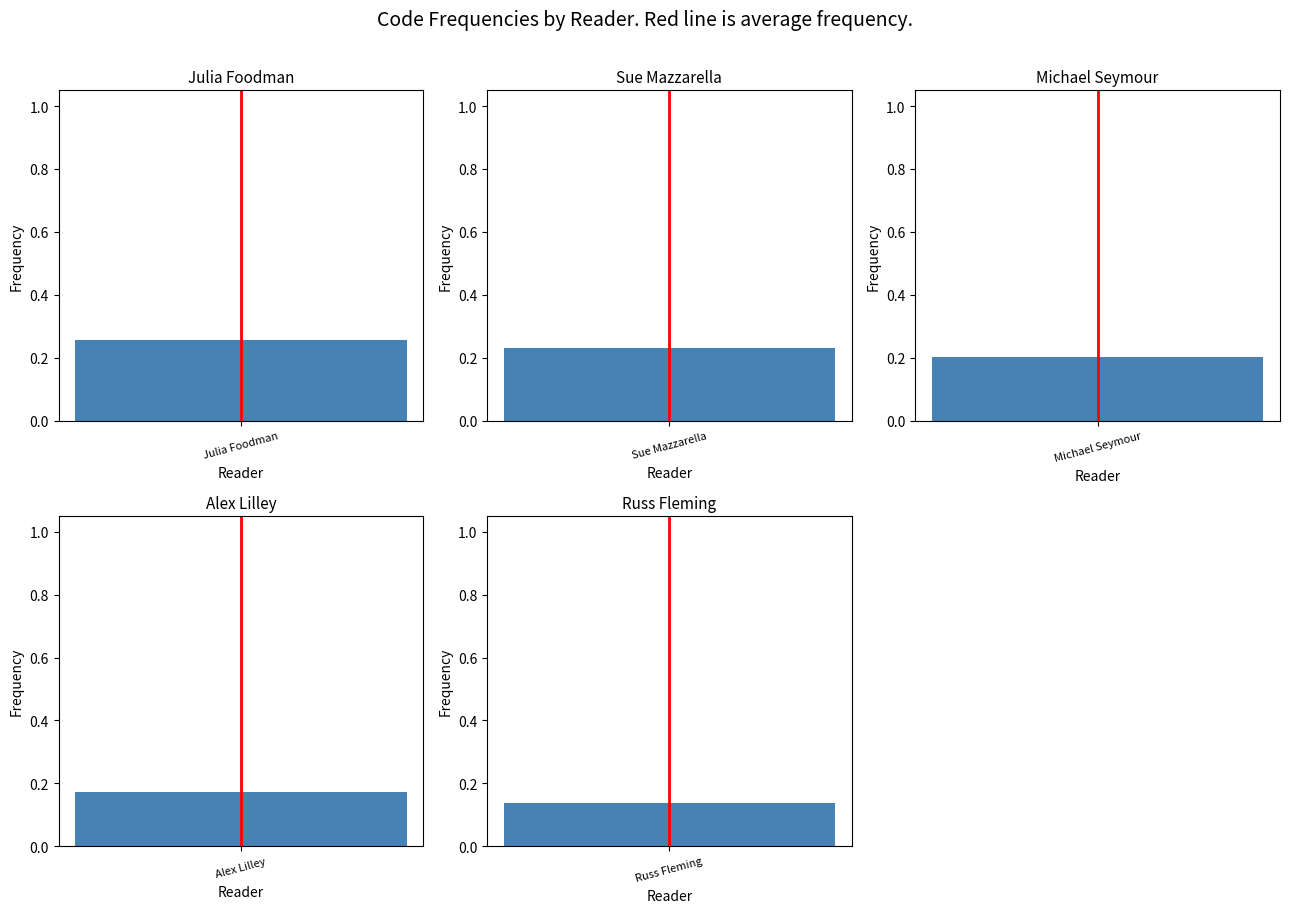

Between Julia Foodman and 1, which is larger?

1